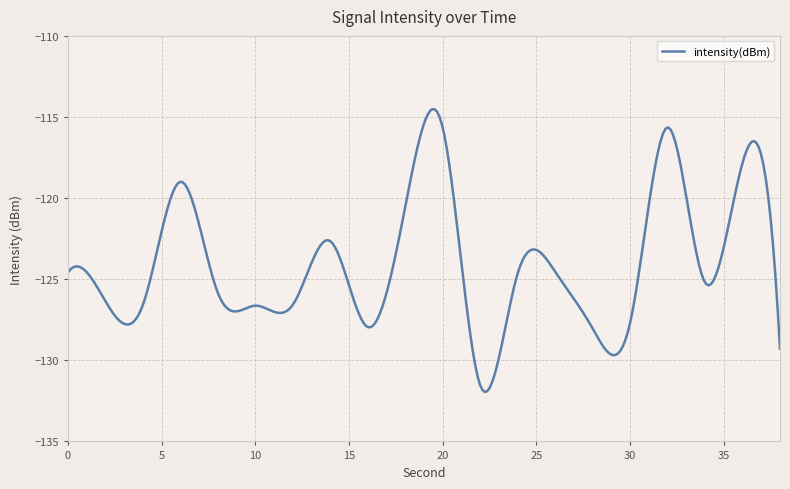

What is the smallest value displayed?

-131.9